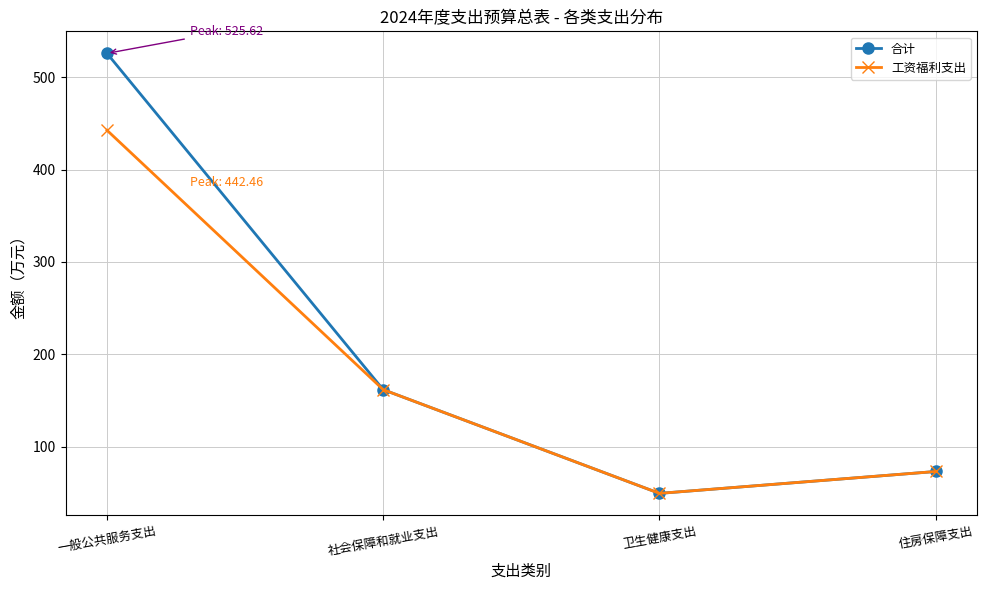

What is the highest value of the 合计 series?

525.6